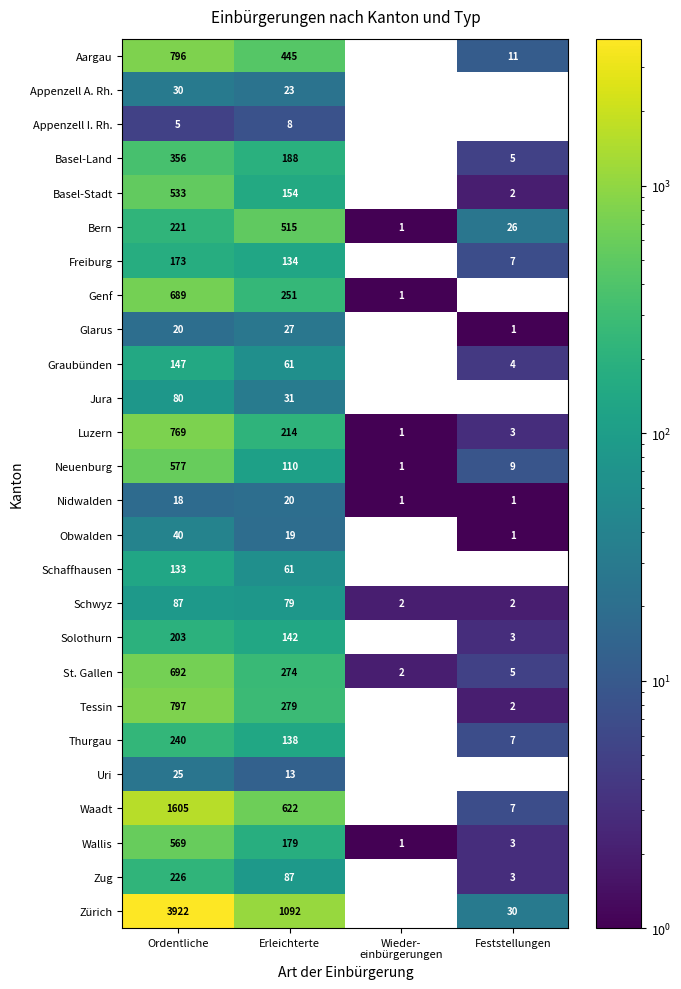

Rank the series at Ordentliche from highest to lowest value.

Zürich, Waadt, Tessin, Aargau, Luzern, St. Gallen, Genf, Neuenburg, Wallis, Basel-Stadt, Basel-Land, Thurgau, Zug, Bern, Solothurn, Freiburg, Graubünden, Schaffhausen, Schwyz, Jura, Obwalden, Appenzell A. Rh., Uri, Glarus, Nidwalden, Appenzell I. Rh.